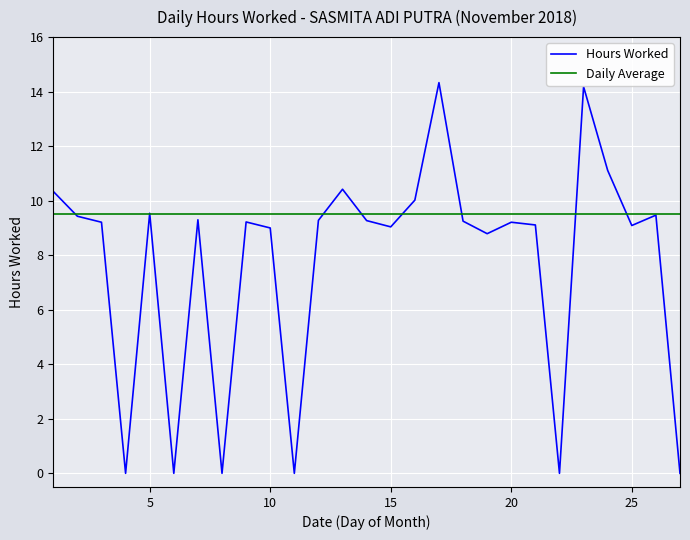

What is the maximum value shown in the chart?

14.3